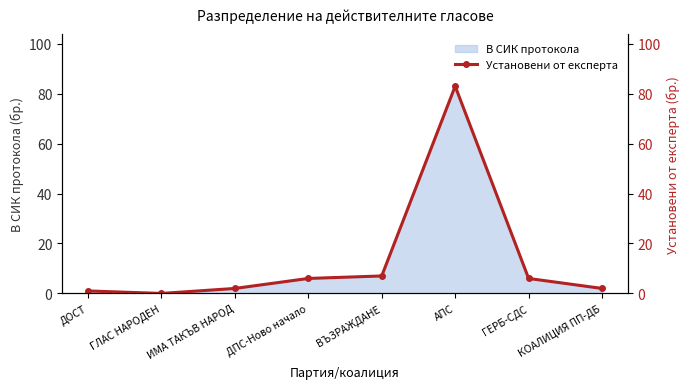

Is it true that the value at ДОСТ is 0?

False